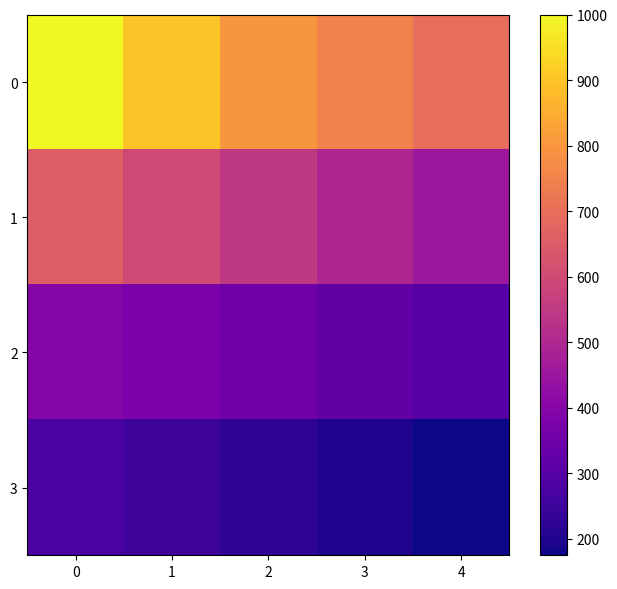

At which category does the chart reach its minimum across all series?

4